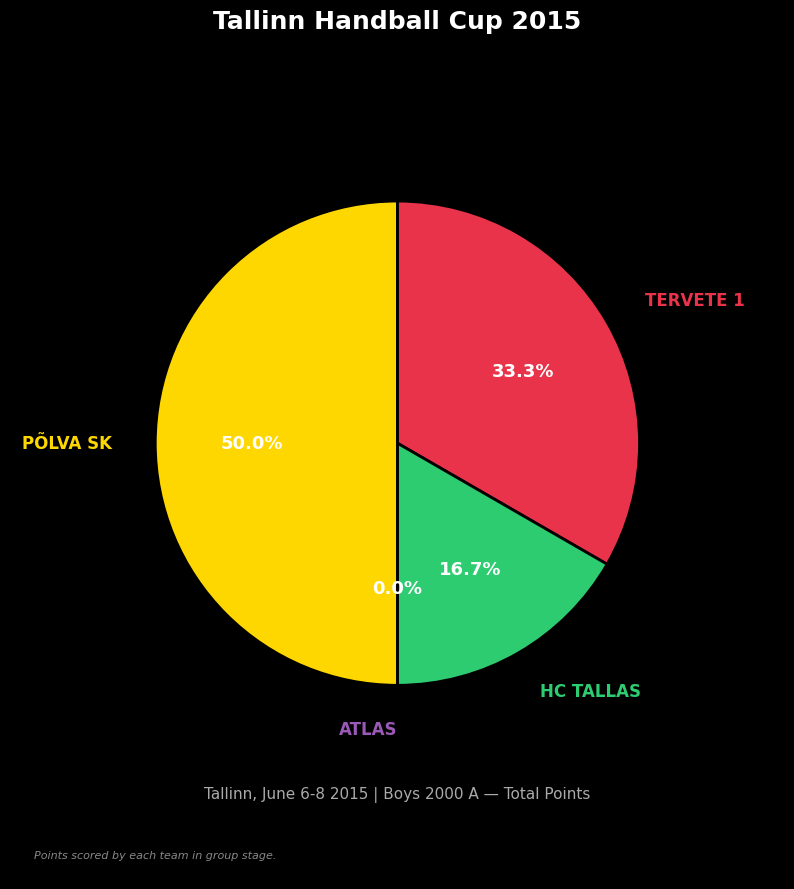

To the nearest percent, what is the average slice percentage?

25%